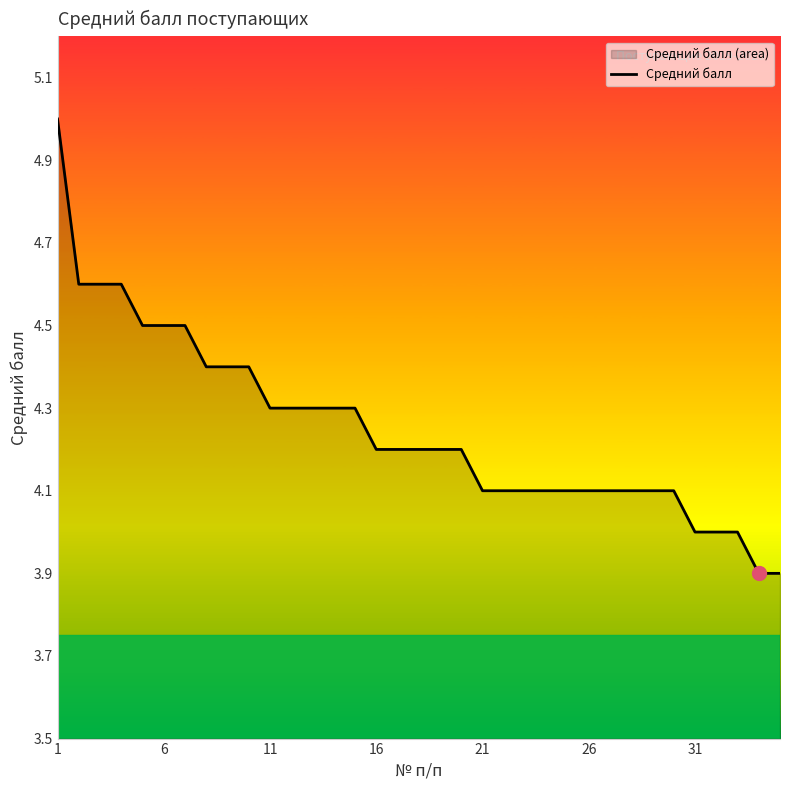

Count the number of data series in this chart.

1